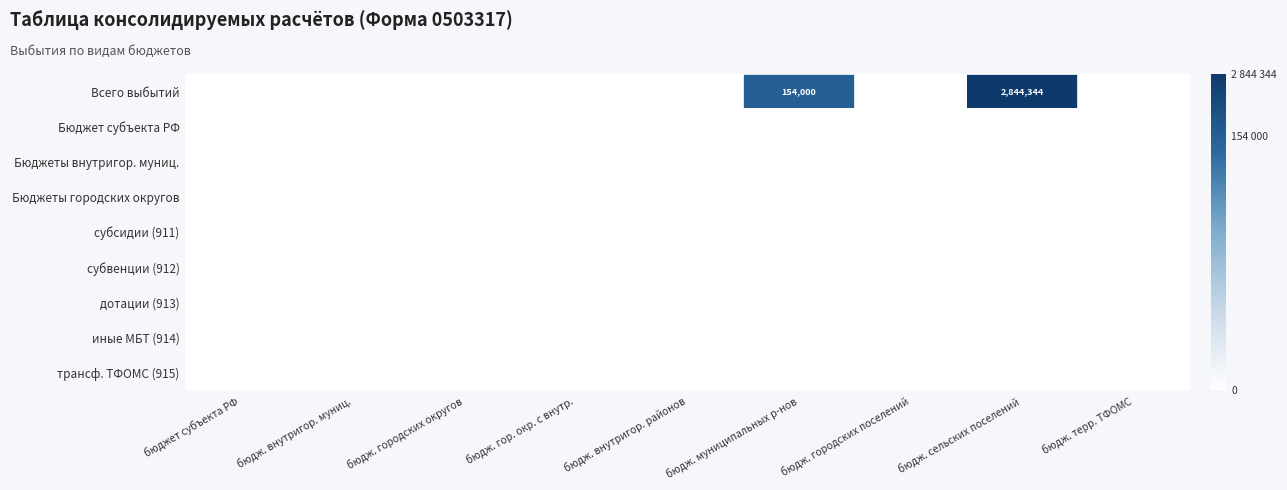

Rank the series at бюдж. внутригор. муниц. from lowest to highest value.

Всего выбытий, Бюджет субъекта РФ, Бюджеты внутригор. муниц., Бюджеты городских округов, субсидии (911), субвенции (912), дотации (913), иные МБТ (914), трансф. ТФОМС (915)